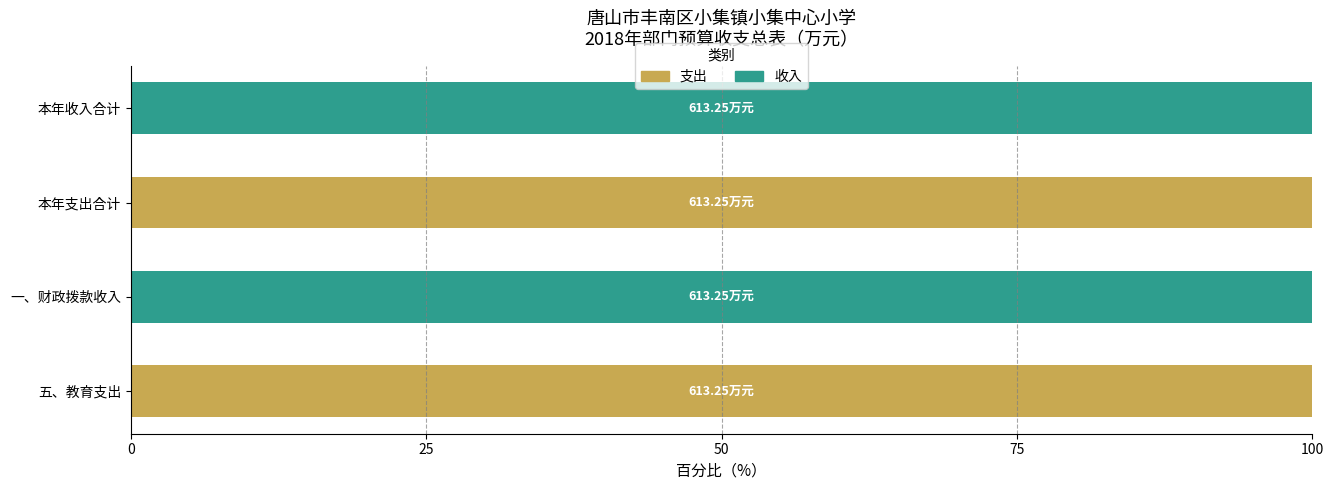

What is the total value across all series at 本年收入合计?

100